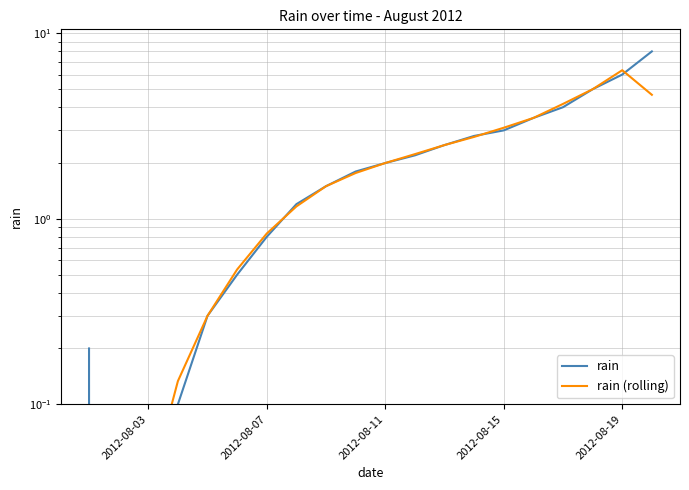

List the series in order of their peak value, lowest first.

rain (rolling), rain